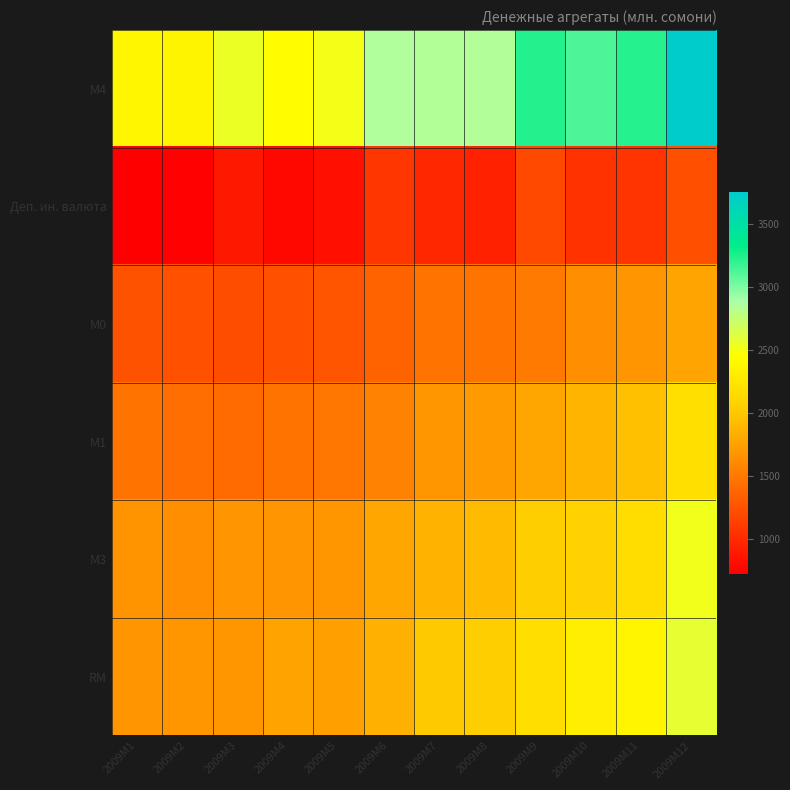

Which label corresponds to the largest value in the chart?

2009M12